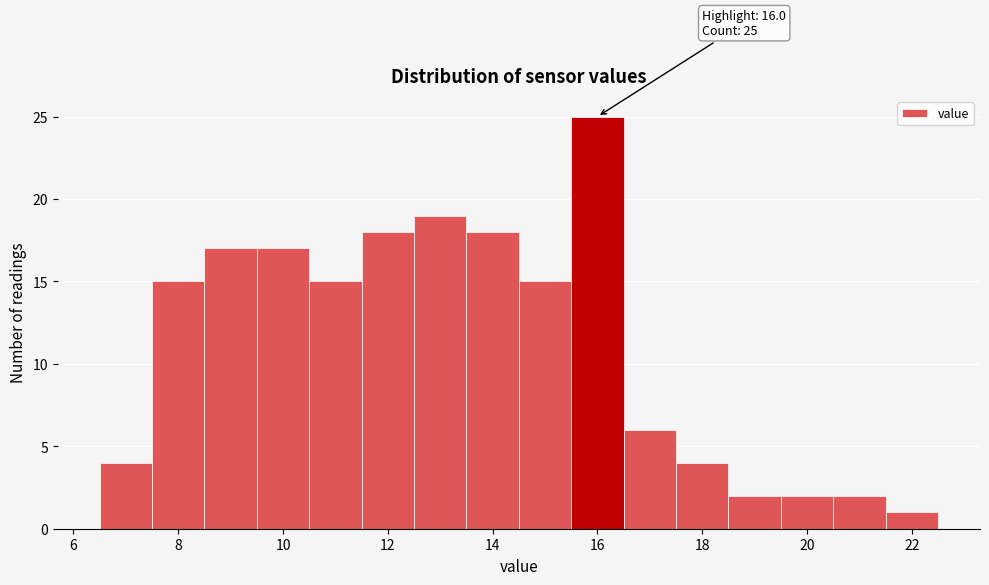

Over which range of the x-axis is the bar tallest?

15.5 to 16.5